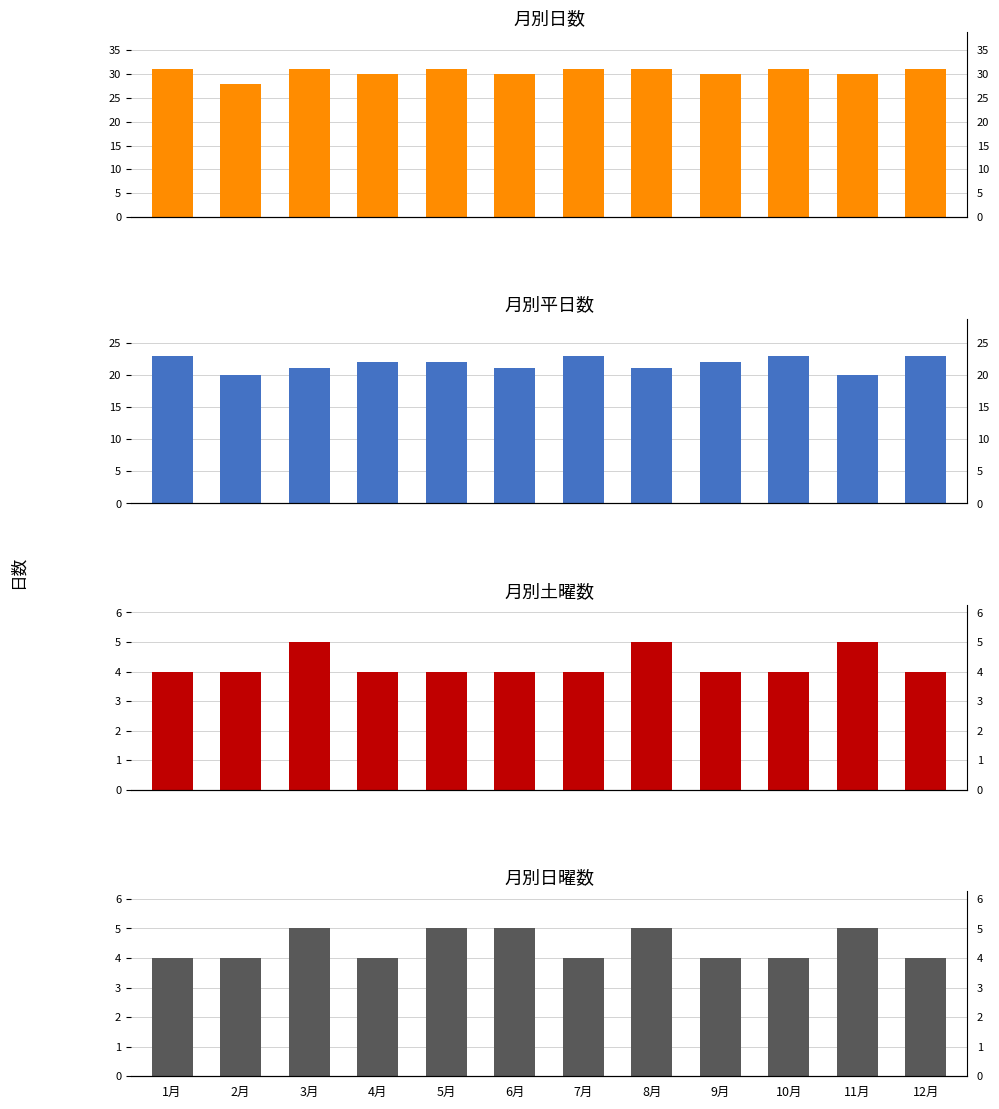

What is the value of the 日数 bar at the 9th from the left?

30